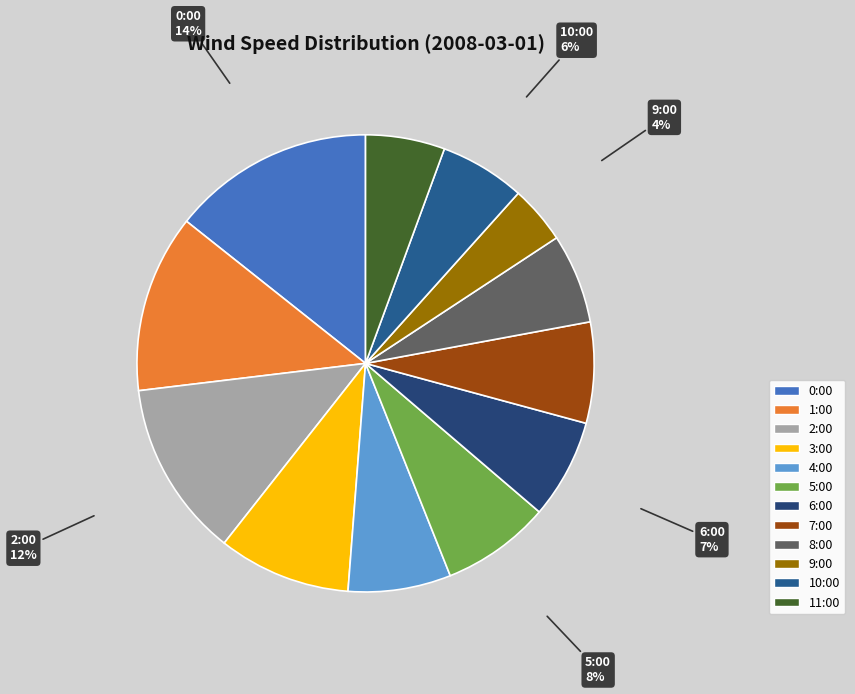

Does any single category account for the majority?

No